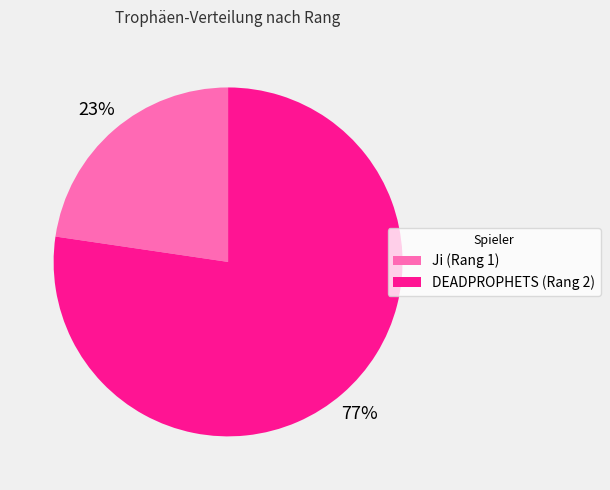

True or false: Ji (Rang 1) accounts for 23% of the total.

True